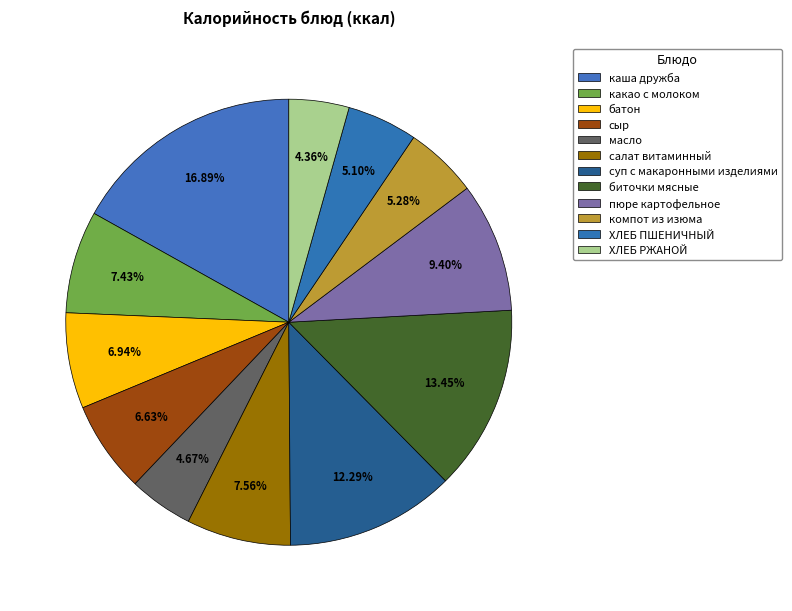

The компот из изюма slice represents 5% of the pie. True or false?

True